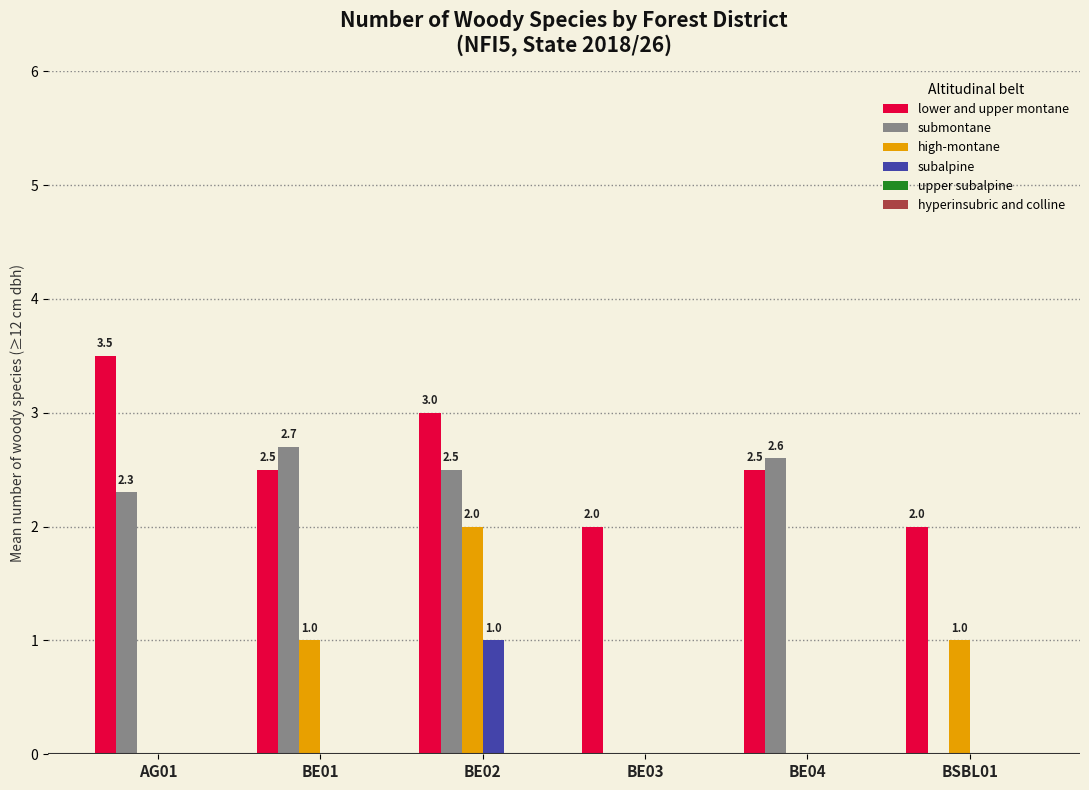

The lower and upper montane series shows 2.0 at BSBL01. True or false?

True